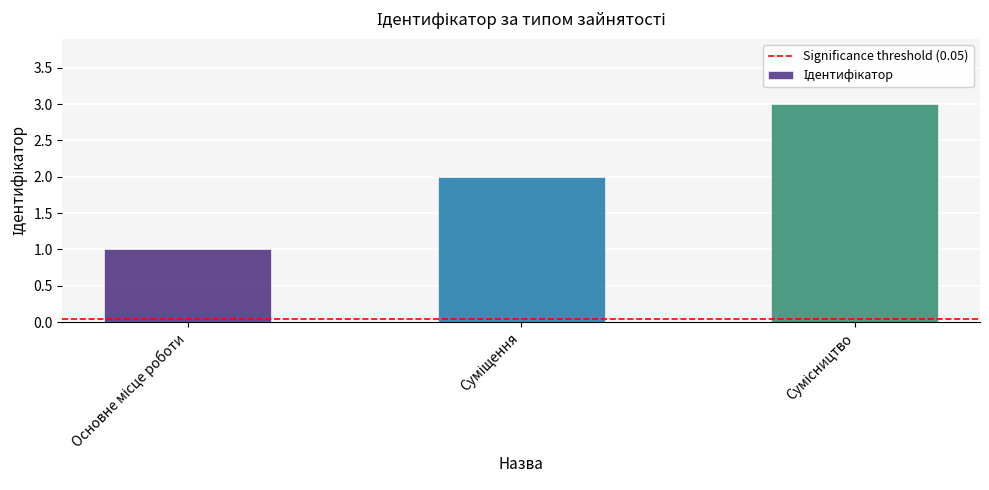

What is the greatest value displayed?

3